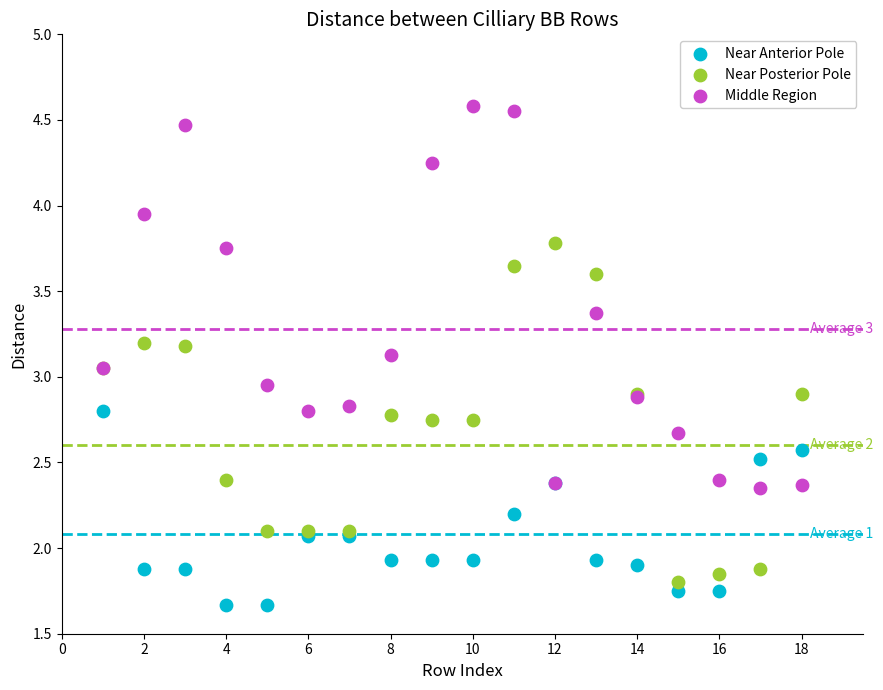

What is the X range (max minus min) for the scatter plot?

17.0